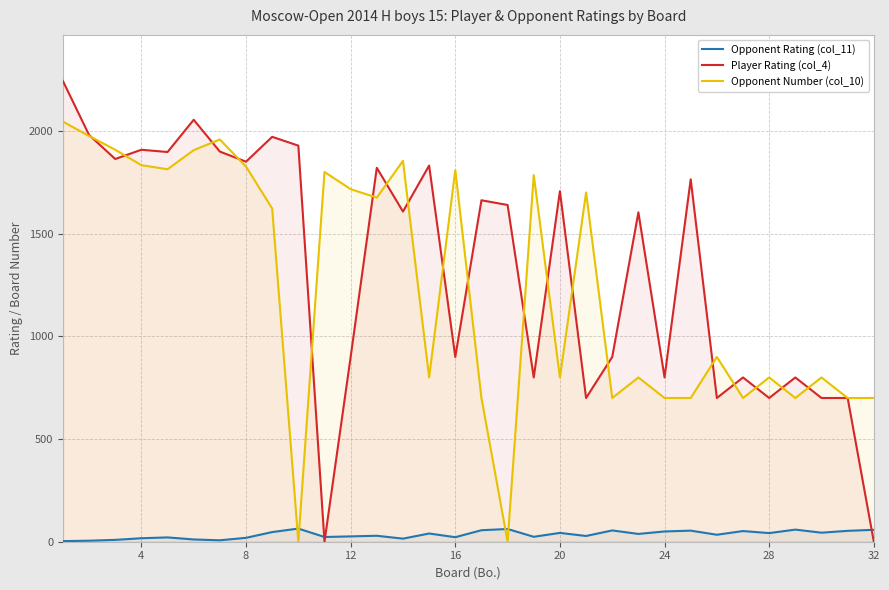

True or false: Player Rating (col_4) has more than 0 points higher than both neighbors.

True